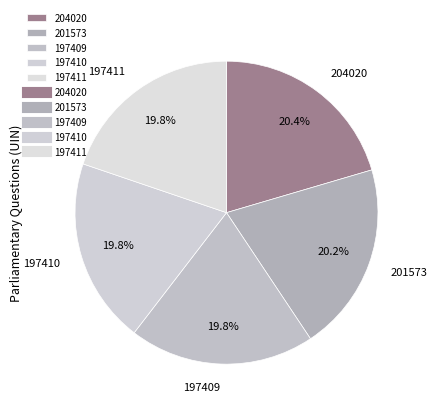

True or false: 204020 accounts for 11% of the total.

False